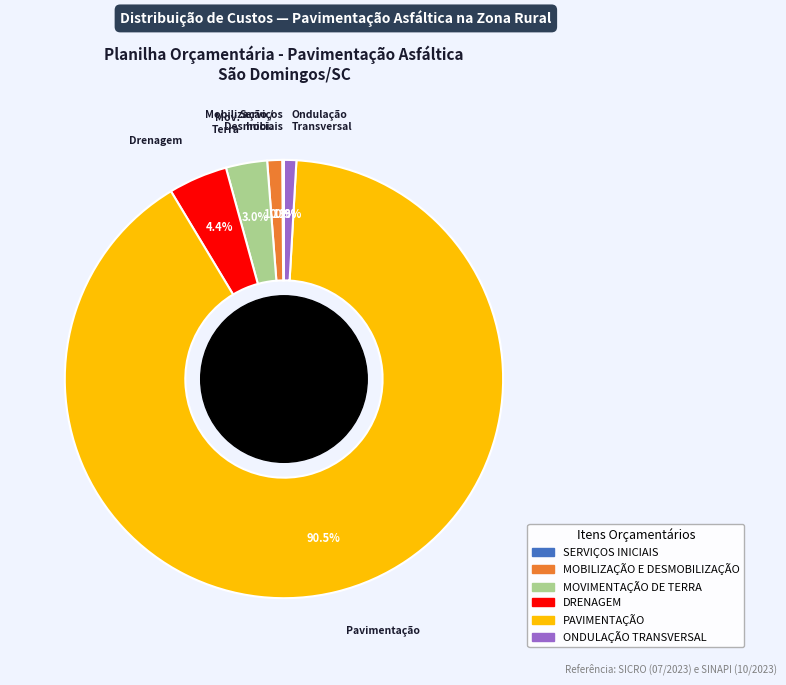

Which category has the biggest portion of the pie?

Pavimentação